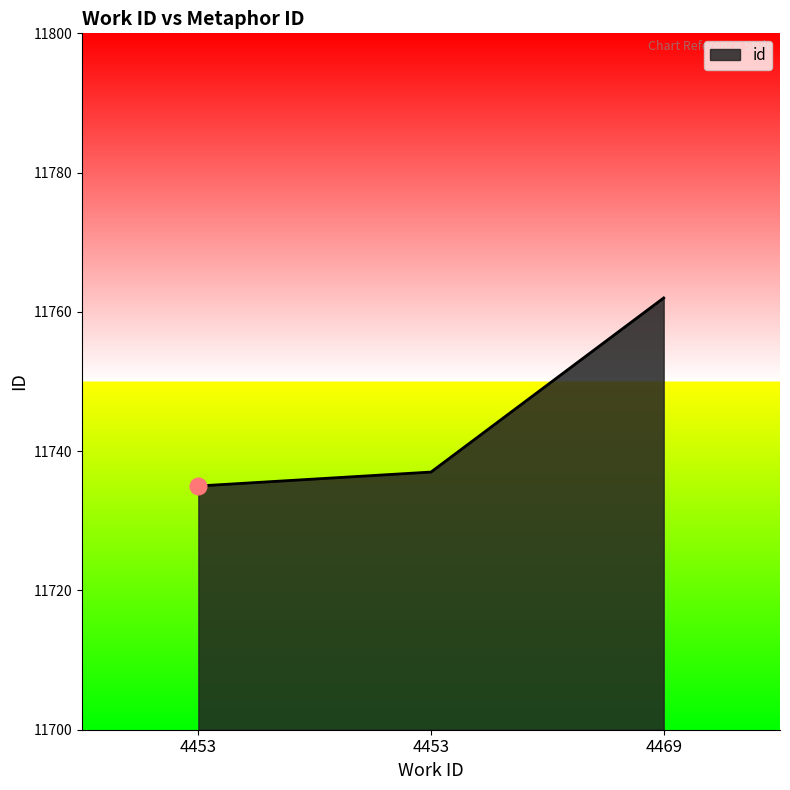

How many lines are shown in the chart?

1